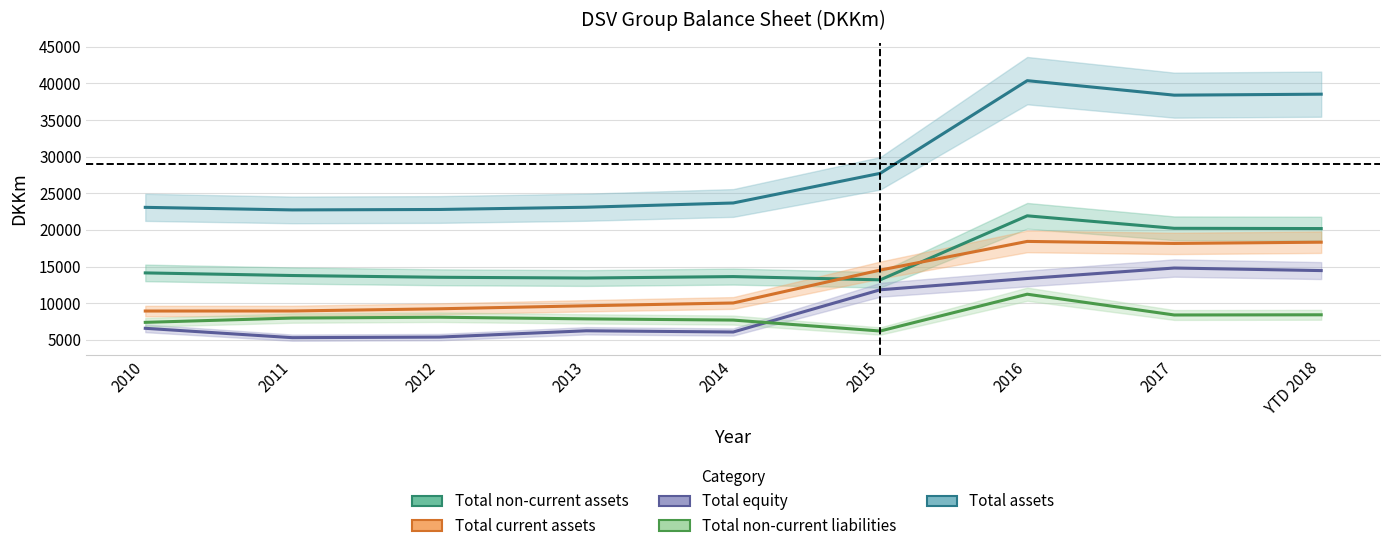

What are all the series names shown in the legend?

Total non-current assets, Total current assets, Total equity, Total non-current liabilities, Total assets